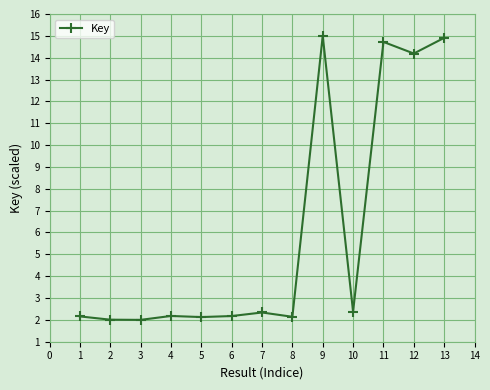

What value does the data have at 6?

2.2